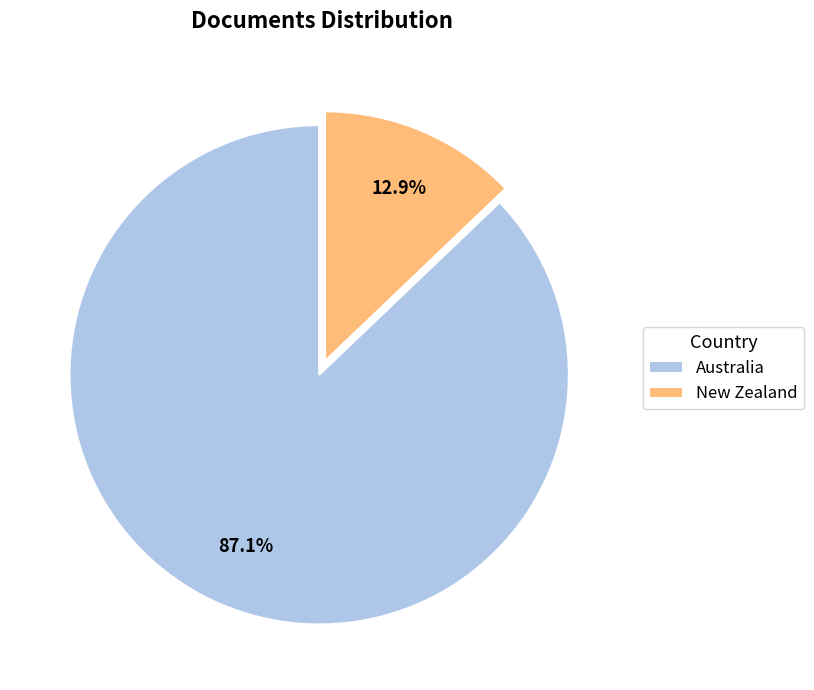

What is the smallest slice in the pie chart?

New Zealand